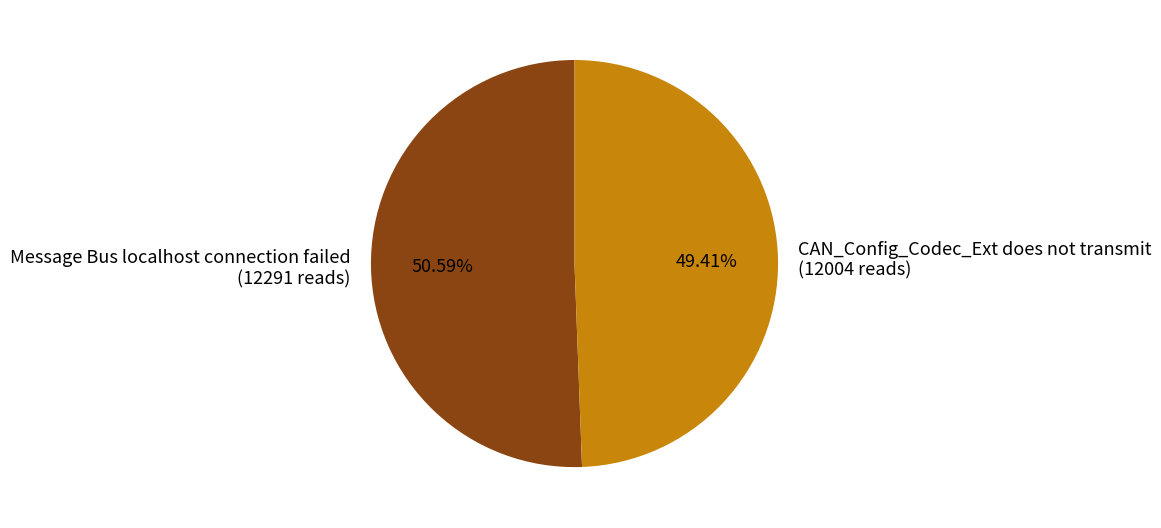

Is the sum of Message Bus localhost connection failed and CAN_Config_Codec_Ext does not transmit greater than half?

Yes